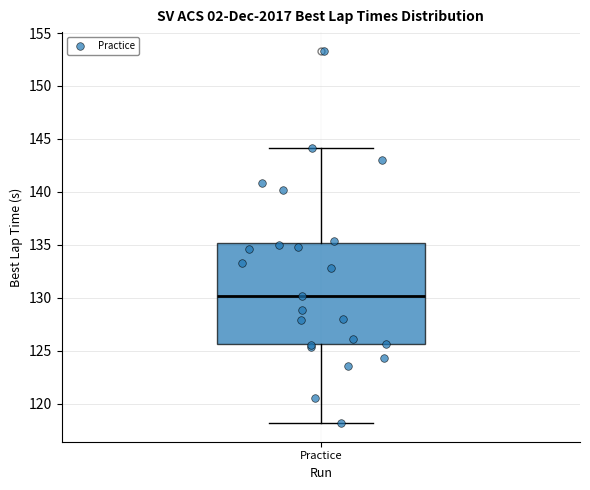

Where does the upper whisker of the box for Practice end on the y-axis? The values are not printed on the chart, so give them approximately, as read against the axis.

144.0